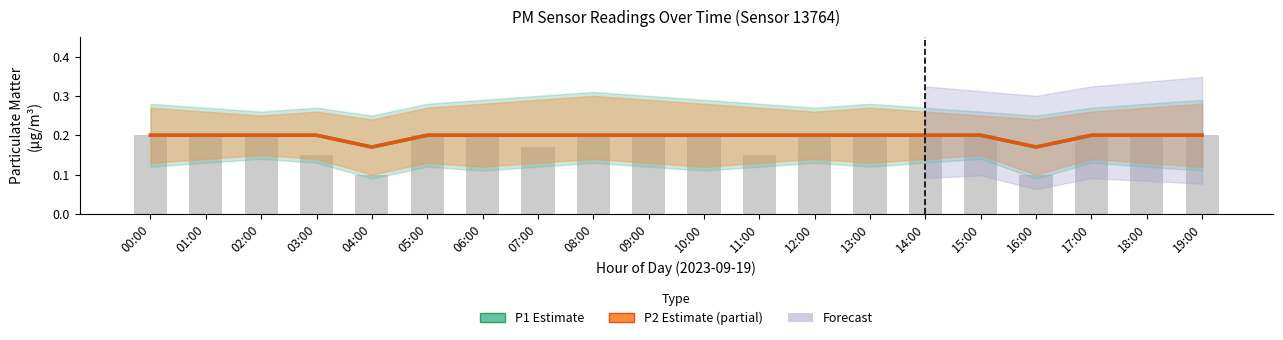

At which label is P1 closest to 0?

04:00